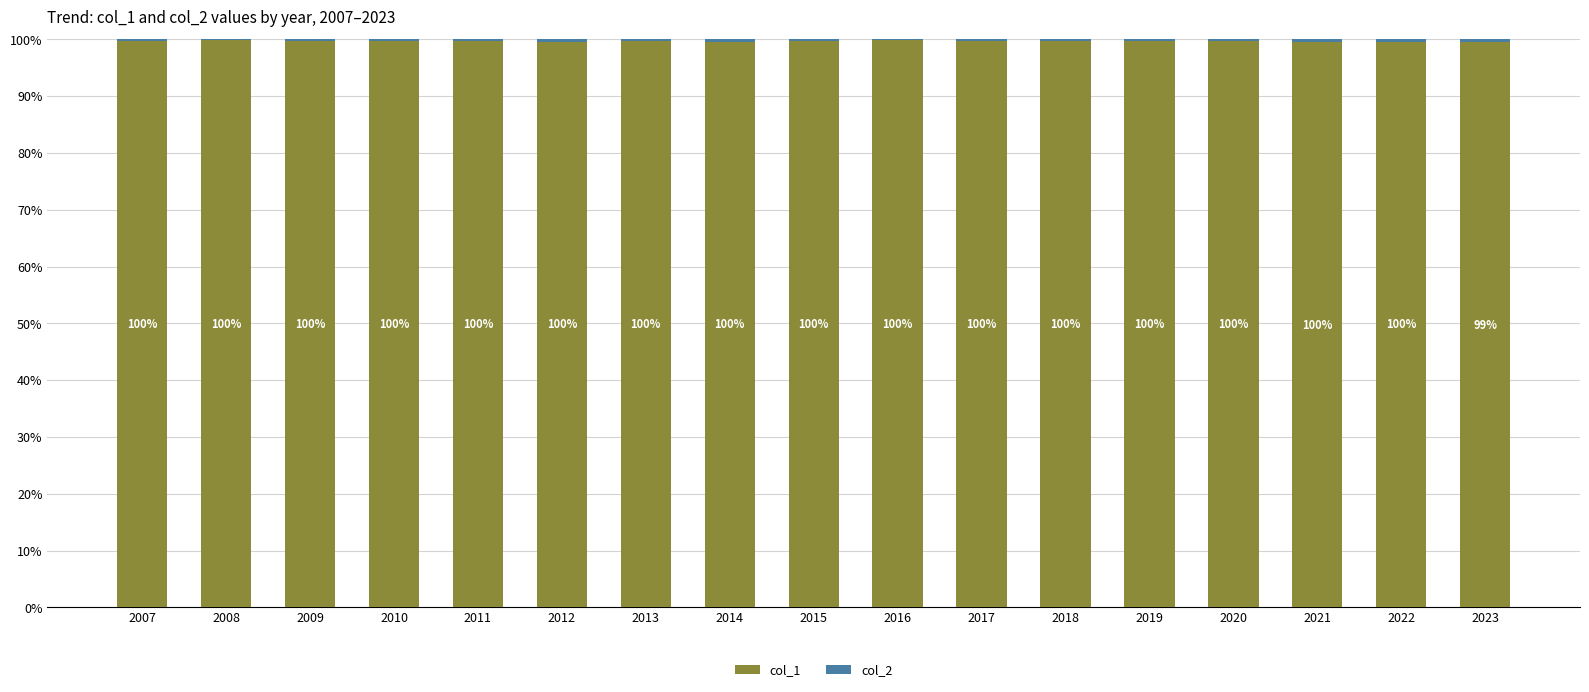

What is the total value across all series at 2020?

100.0